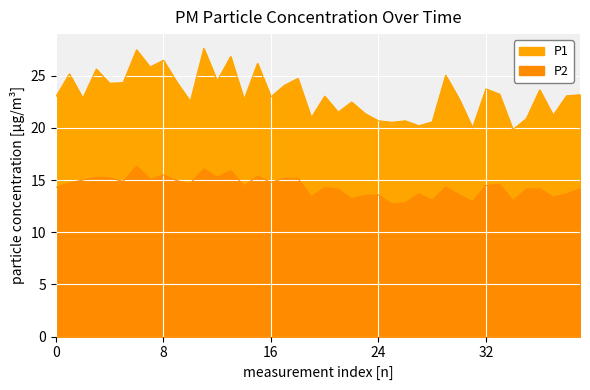

How many data points in P1 are above 23?

21